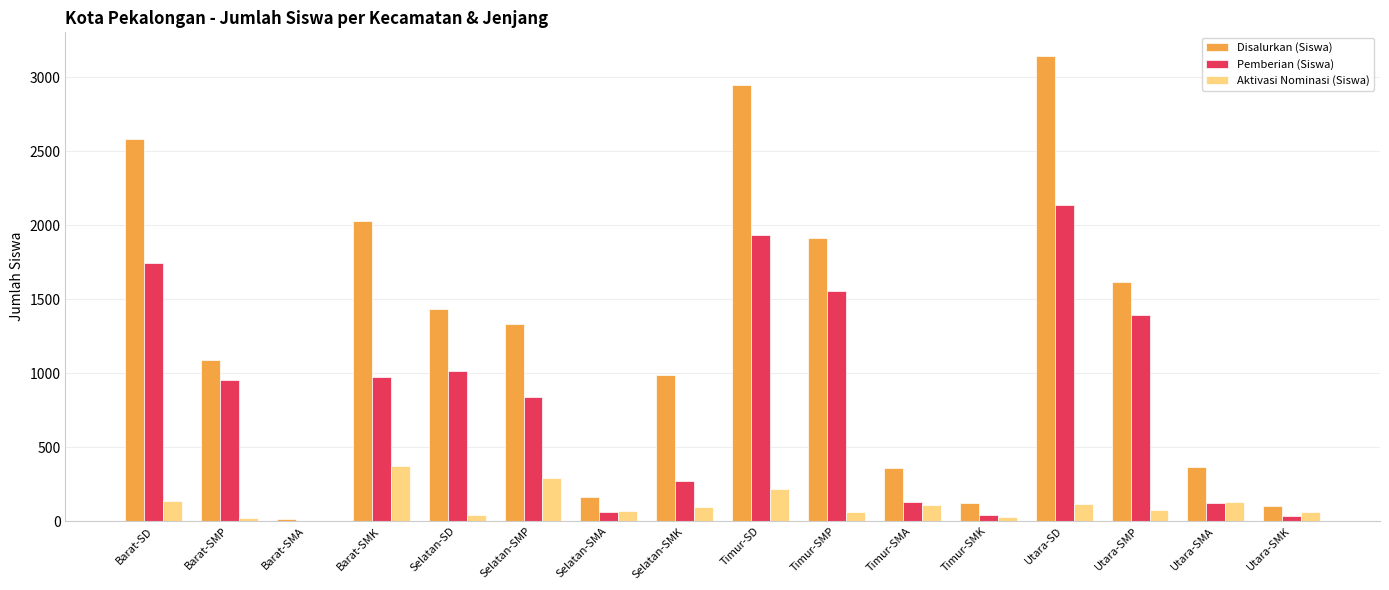

What are all the series names shown in the legend?

Disalurkan (Siswa), Pemberian (Siswa), Aktivasi Nominasi (Siswa)